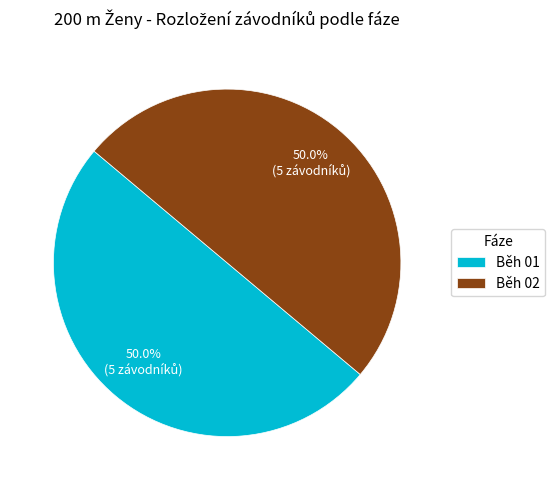

Do Běh 01 and Běh 02 together represent more than half of the pie?

Yes